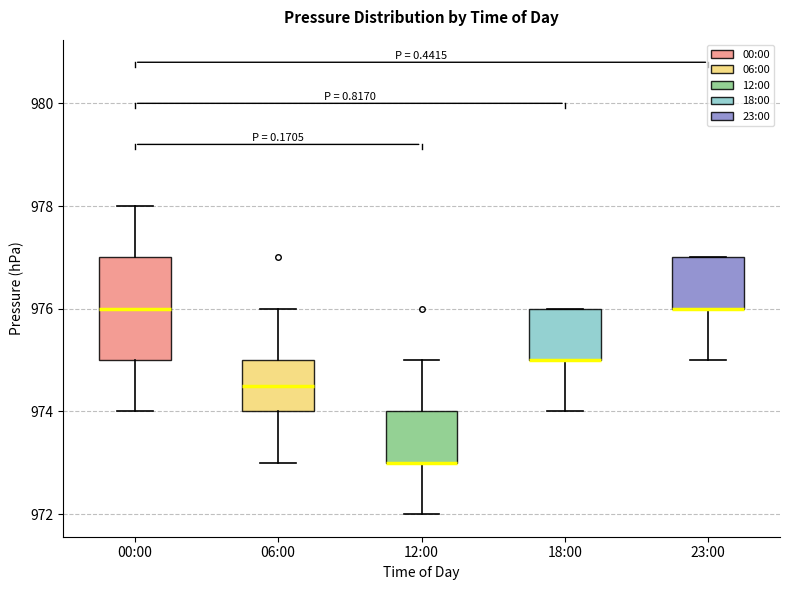

Which box is the tallest, from its lower edge to its upper edge?

00:00